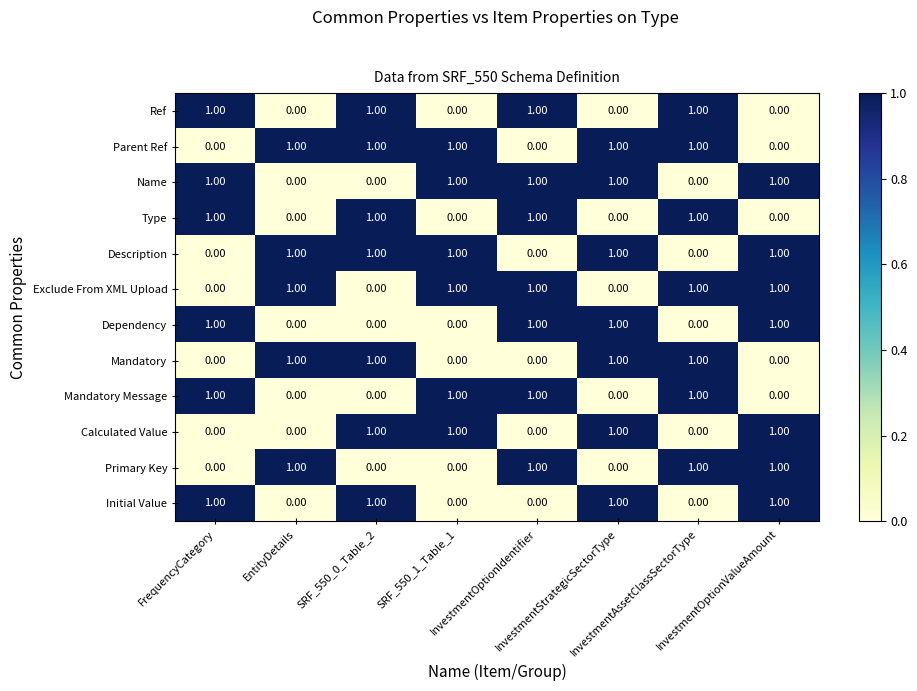

What is the sum of all Mandatory values?

4